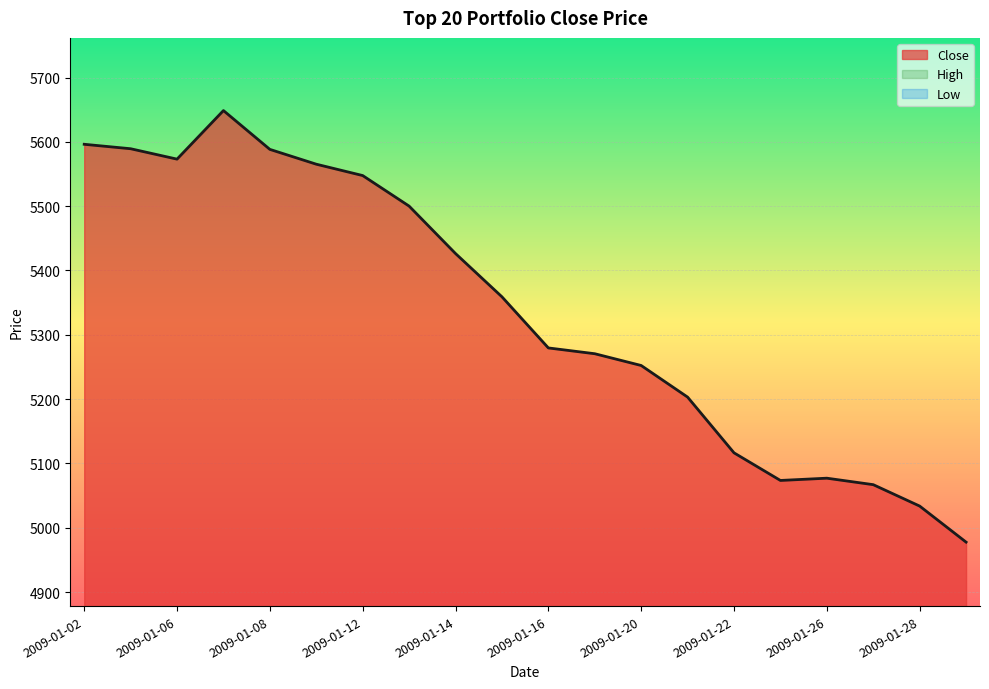

Is the value of Close at 2009-01-02 greater than the value of Low at 2009-01-08?

Yes